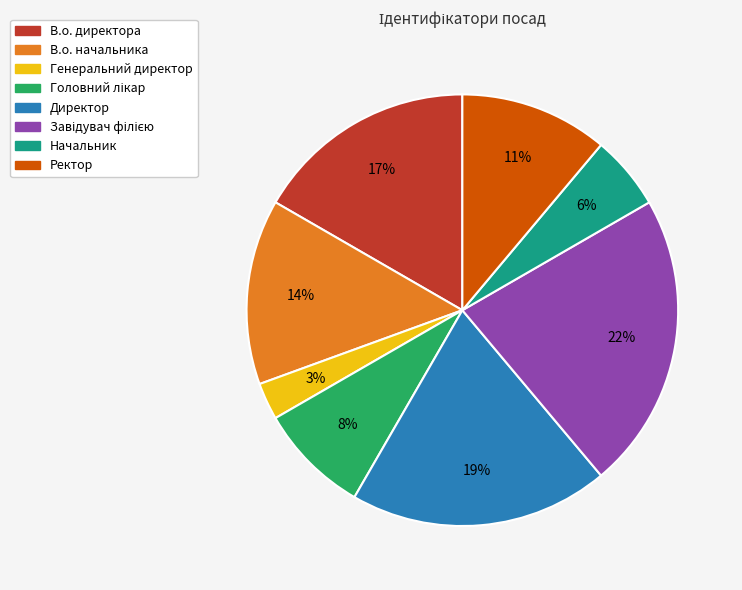

To the nearest percent, what percentage of the pie is Начальник?

6%